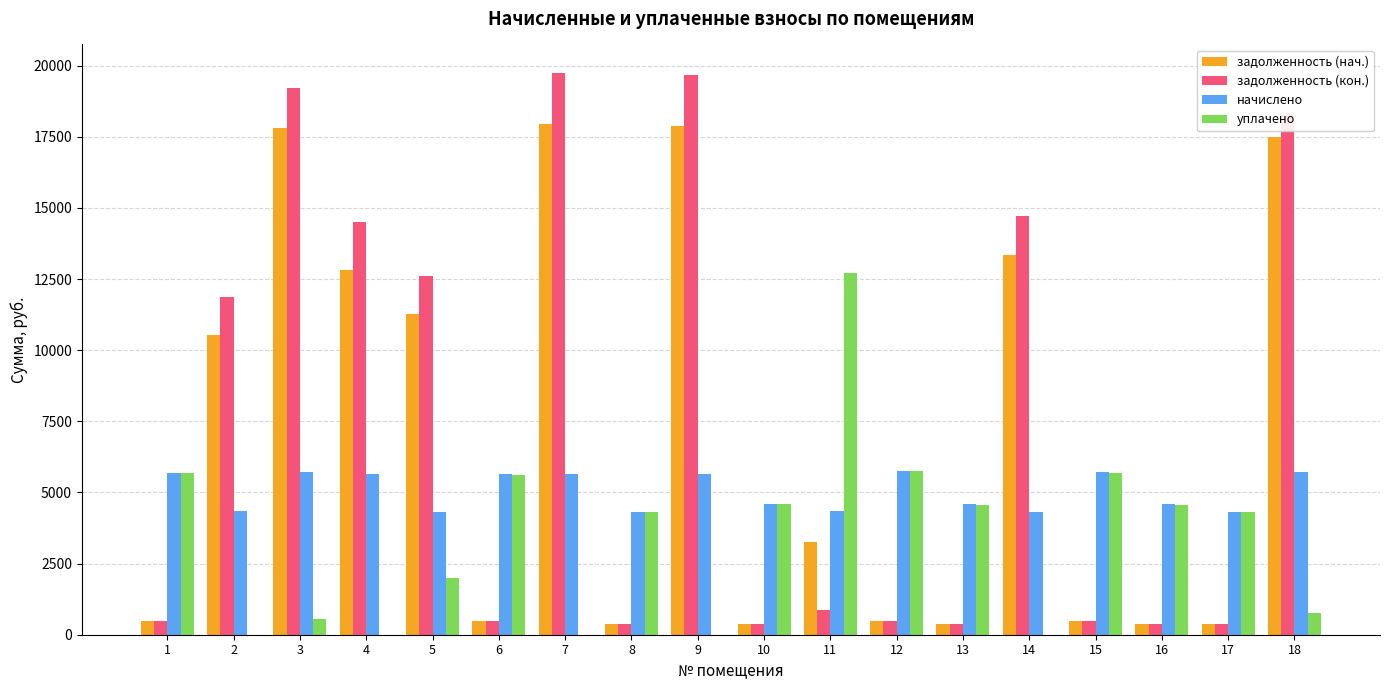

The value of задолженность (нач.) at 7 is 17955.1. True or false?

True